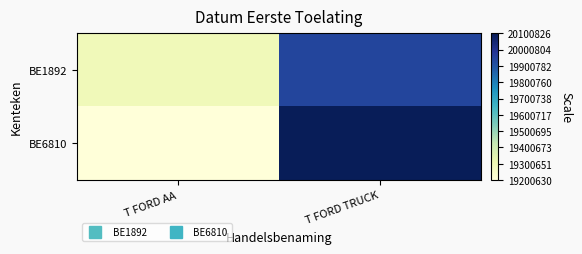

List the series in order of their peak value, lowest first.

BE1892, BE6810